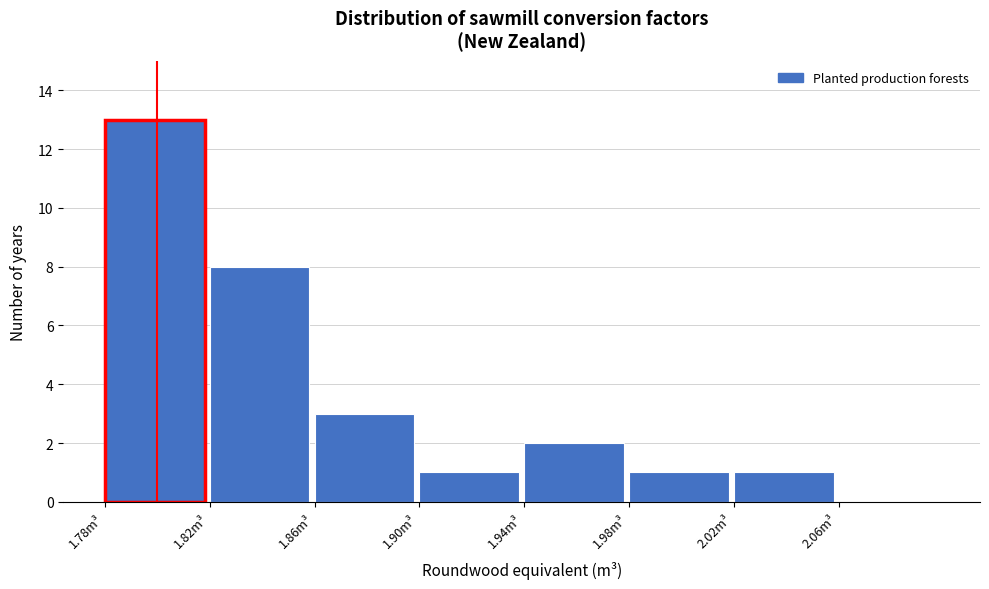

Reading left to right, list every bar in this chart as the range it spans on the x-axis followed by its height. The values are not printed on the chart, so give them approximately, as read against the axis.

1.78 to 1.82: 13
1.82 to 1.86: 8
1.86 to 1.90: 3
1.90 to 1.94: 1
1.94 to 1.98: 2
1.98 to 2.02: 1
2.02 to 2.06: 1
2.06 to 2.10: 0